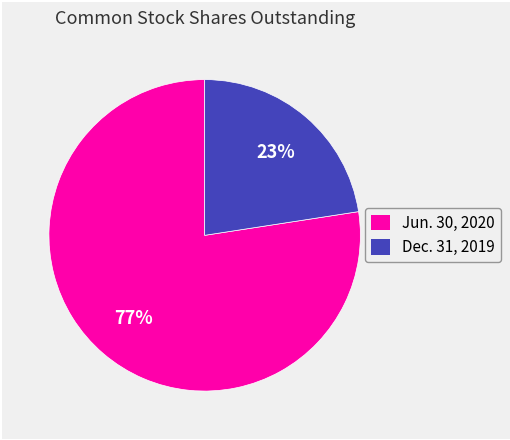

What percentage is the Dec. 31, 2019 slice, to the nearest percent?

23%